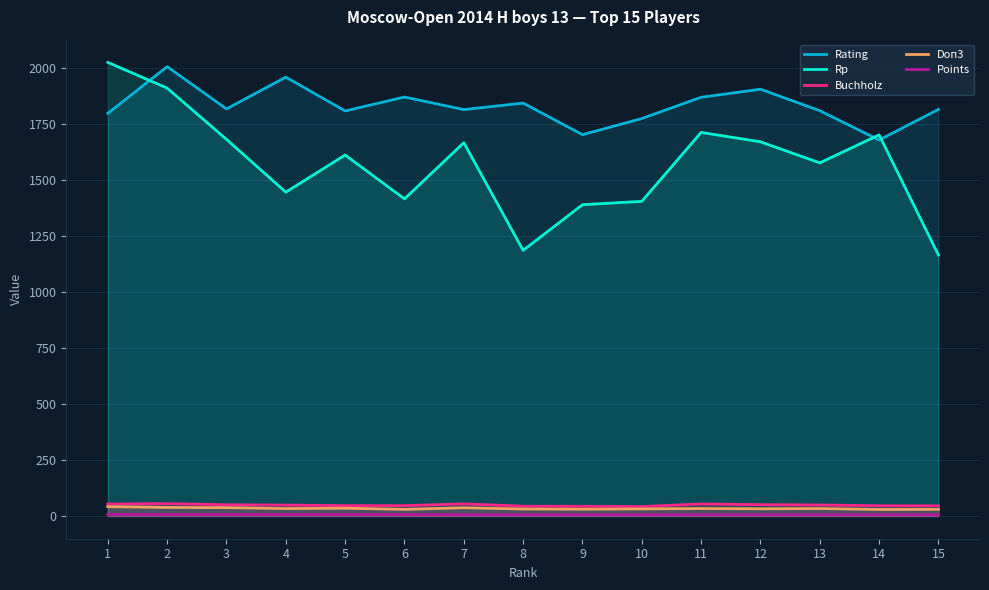

What are all the series names shown in the legend?

Rating, Rp, Buchholz, Doп3, Points